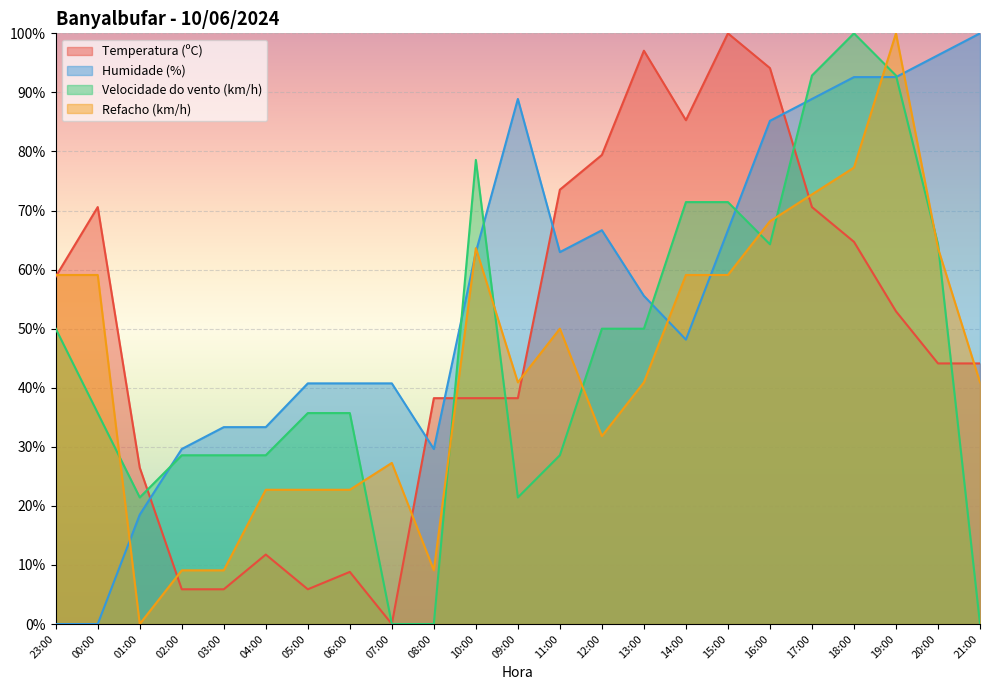

The value of Refacho (km/h) at 05:00 is 22.7. True or false?

True